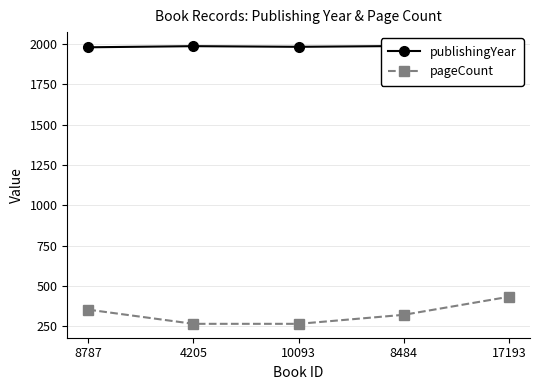

What is the spread (max minus min) of values at 4205?

1723